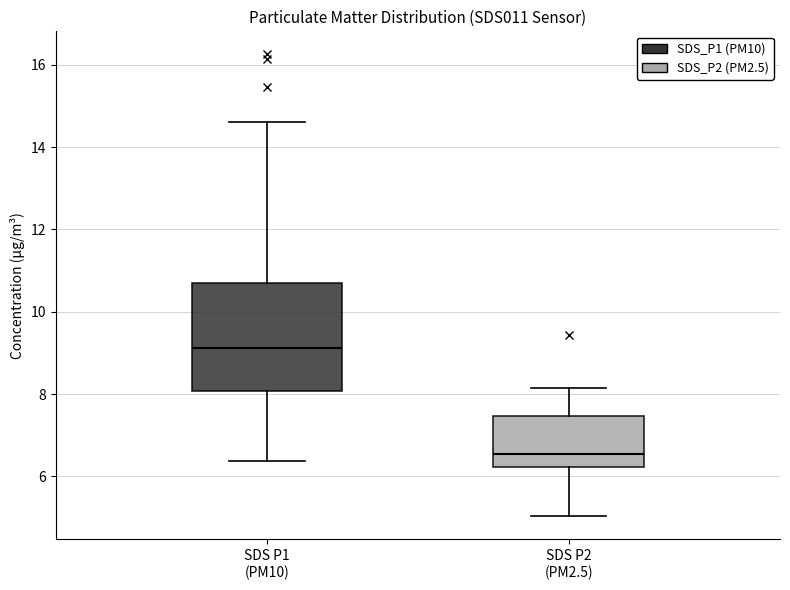

Where is the upper edge of the box for SDS P2 (PM2.5) on the y-axis? The values are not printed on the chart, so give them approximately, as read against the axis.

7.4